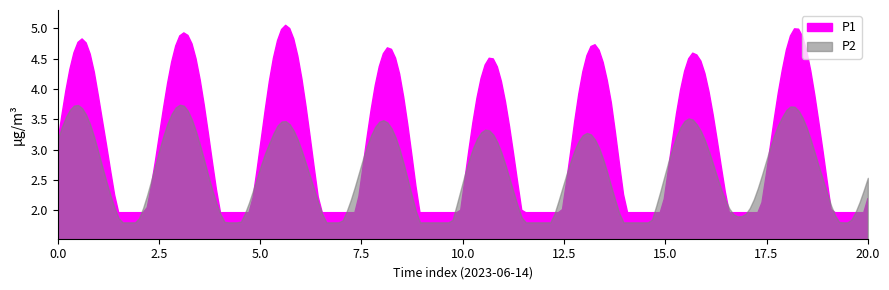

Count the number of data series in this chart.

2